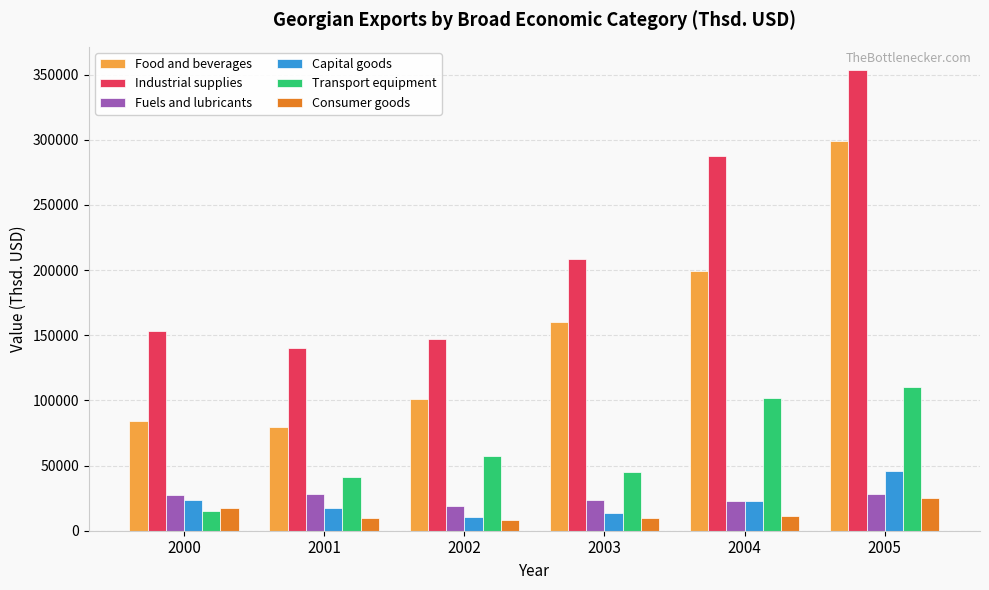

At 2001, list the series in order from largest to smallest.

Industrial supplies, Food and beverages, Transport equipment, Fuels and lubricants, Capital goods, Consumer goods